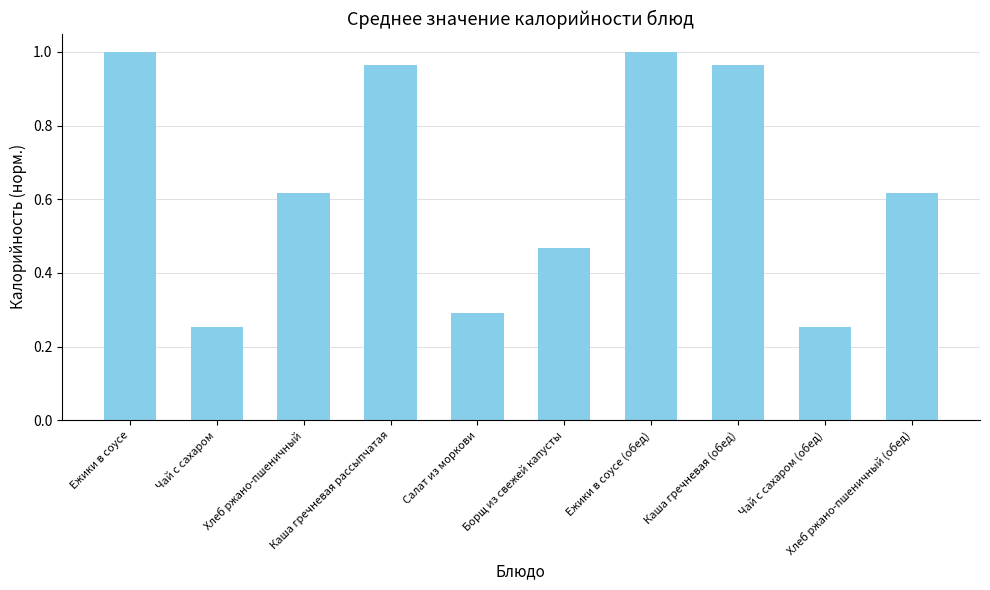

What is the label of the 8th bar from the right?

Хлеб ржано-пшеничный